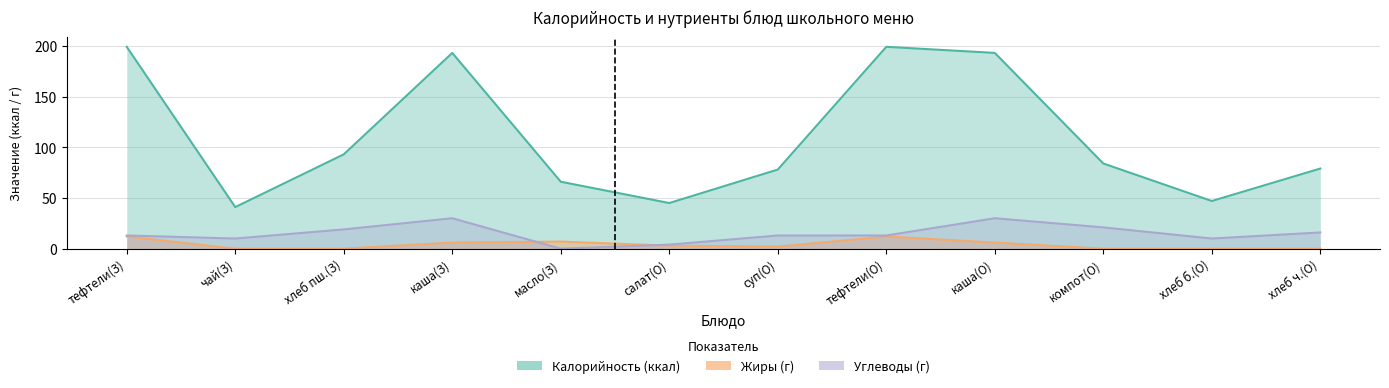

At which category does Калорийность (ккал) reach its first local peak?

каша(З)